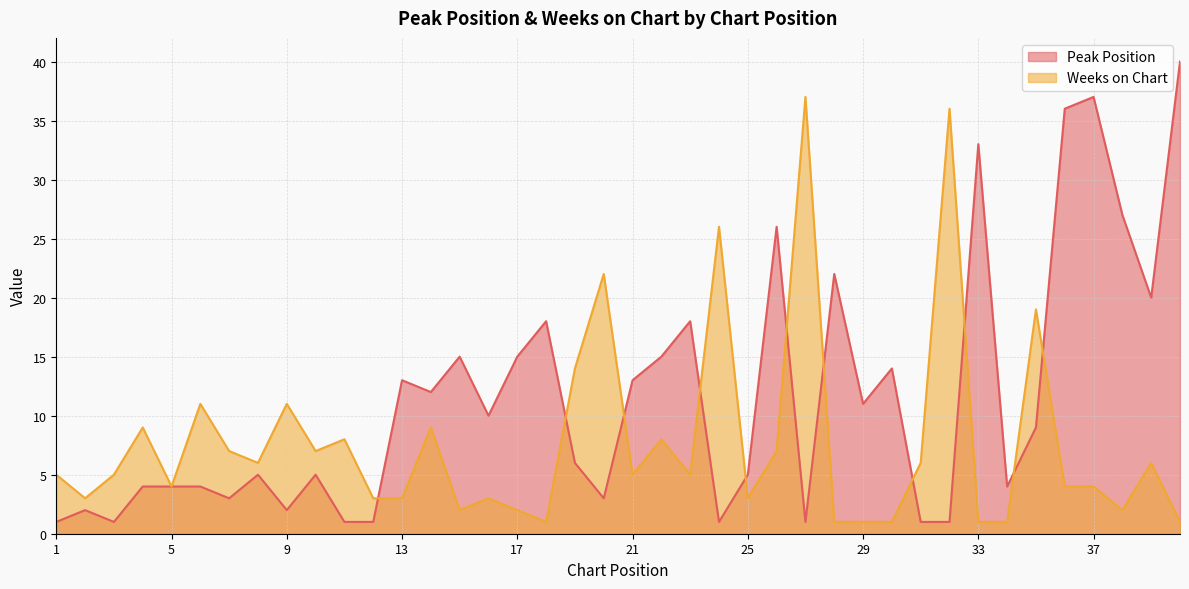

What are all the series names shown in the legend?

Peak Position, Weeks on Chart